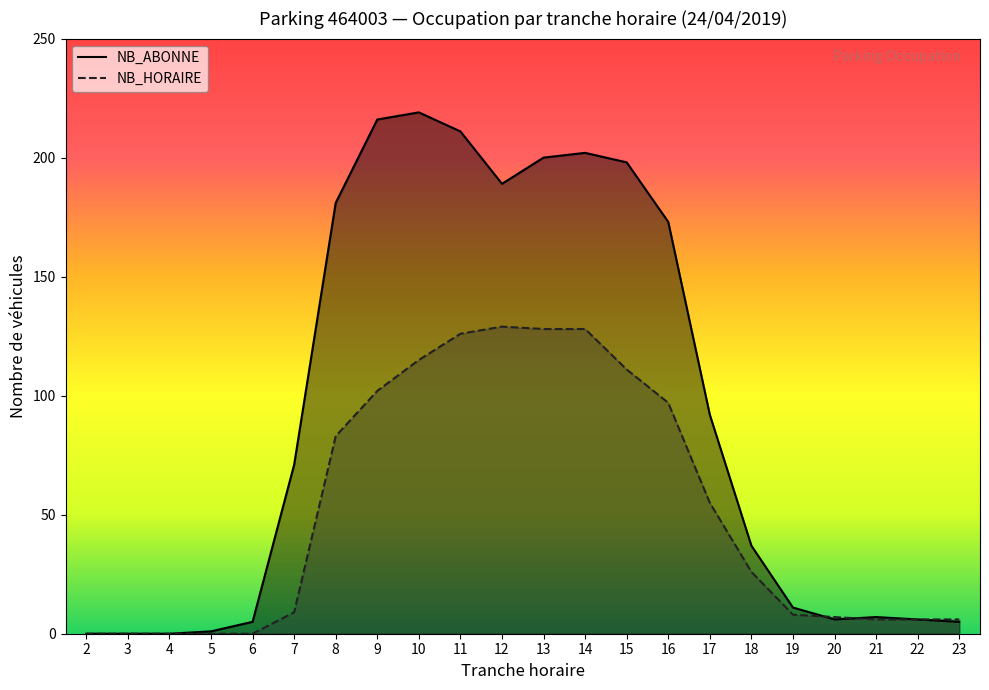

What is the value of the NB_ABONNE point at the 15th from the left?

173